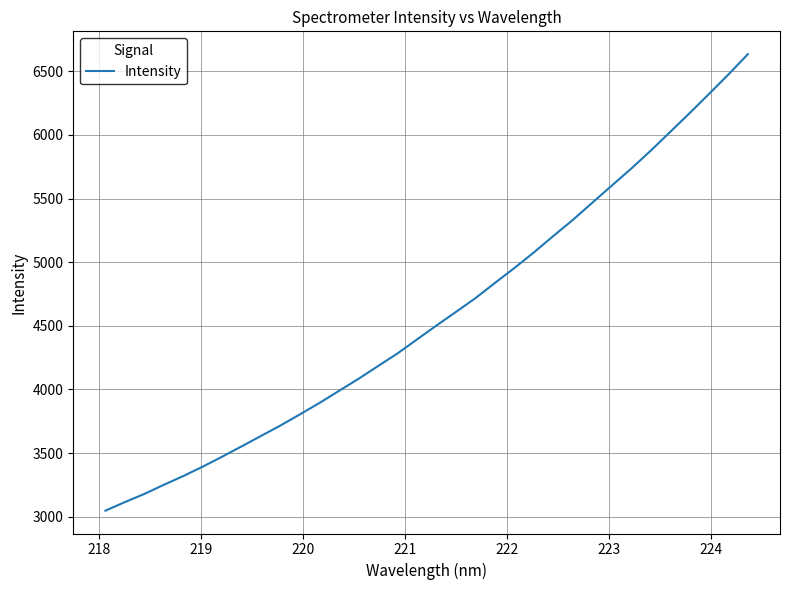

What is the difference between the maximum and minimum values?

3587.5